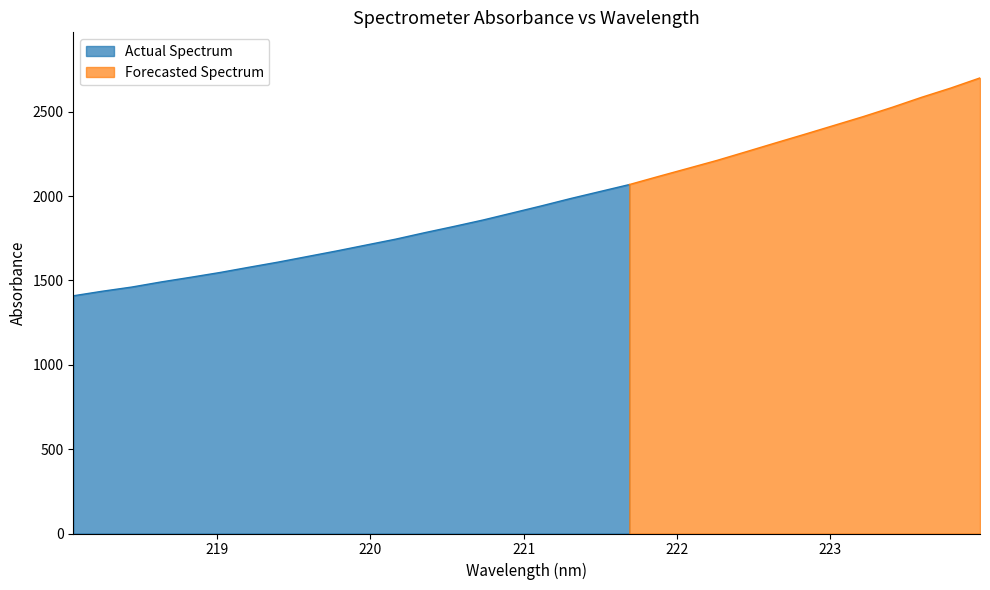

What is the lowest value of the Actual Spectrum series?

1409.0